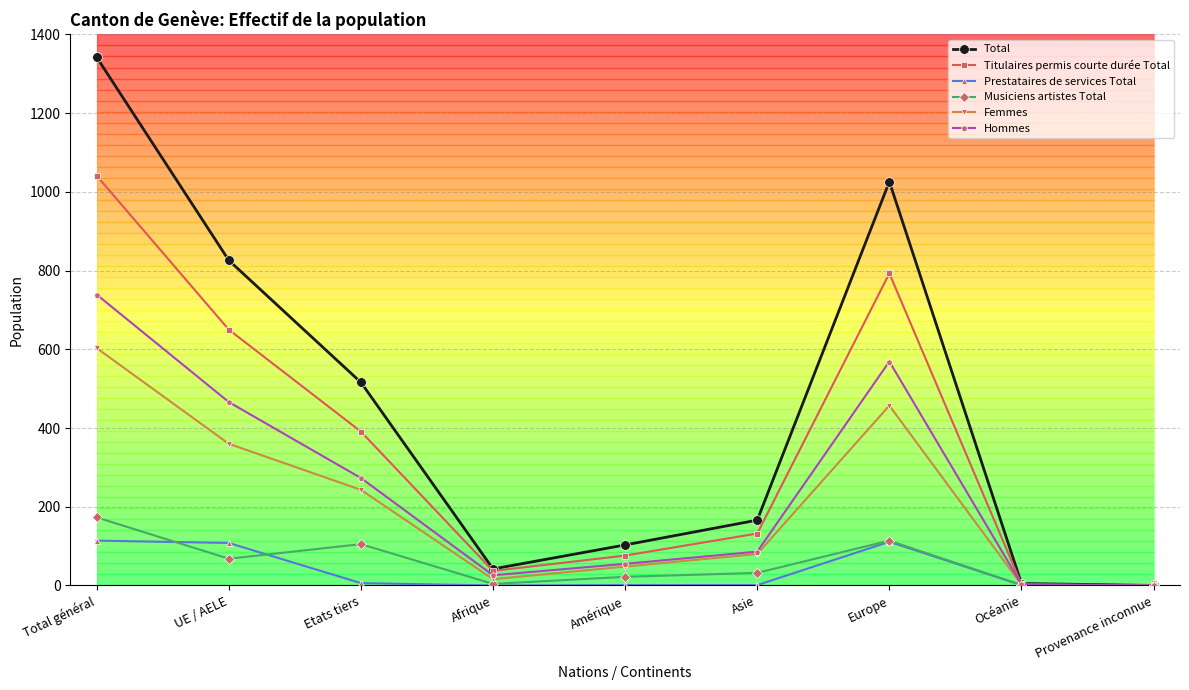

Is it true that Titulaires permis courte durée Total equals 0 at Provenance inconnue?

True